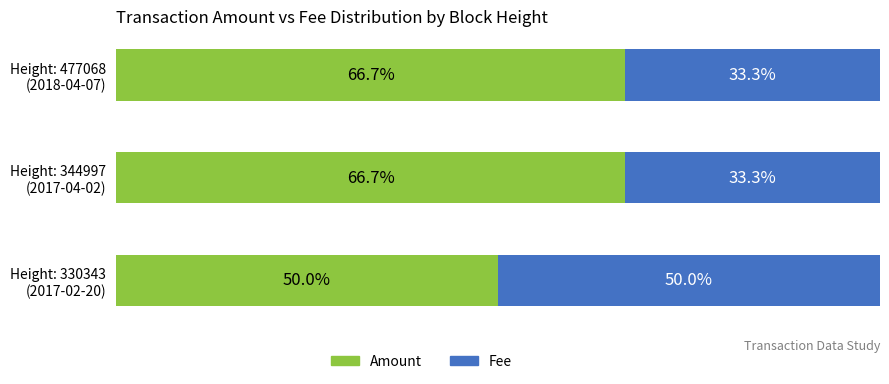

What are all the series names shown in the legend?

Amount, Fee